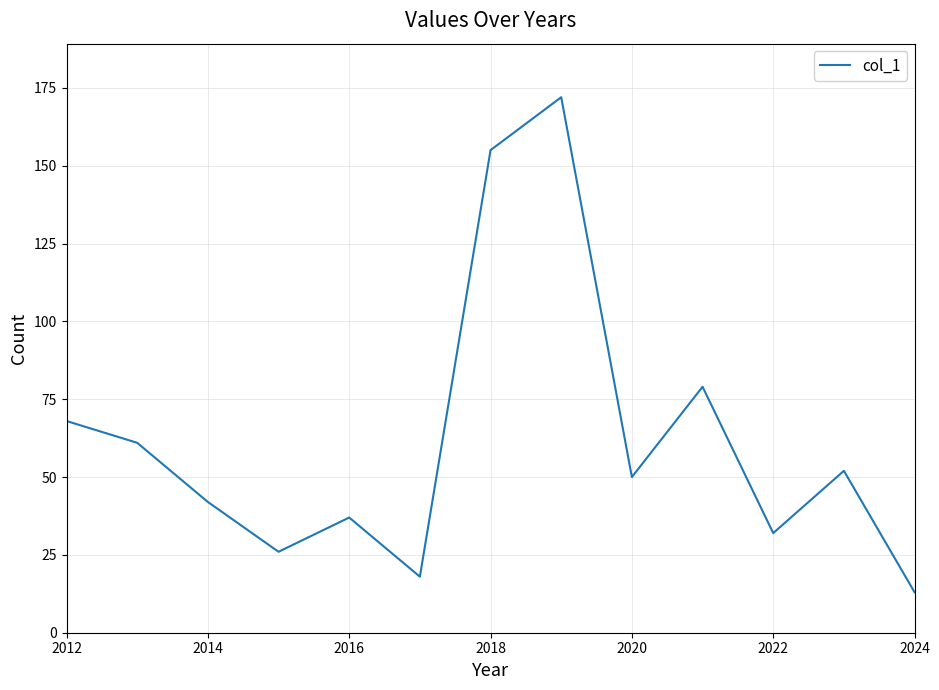

What is the smallest value displayed?

13